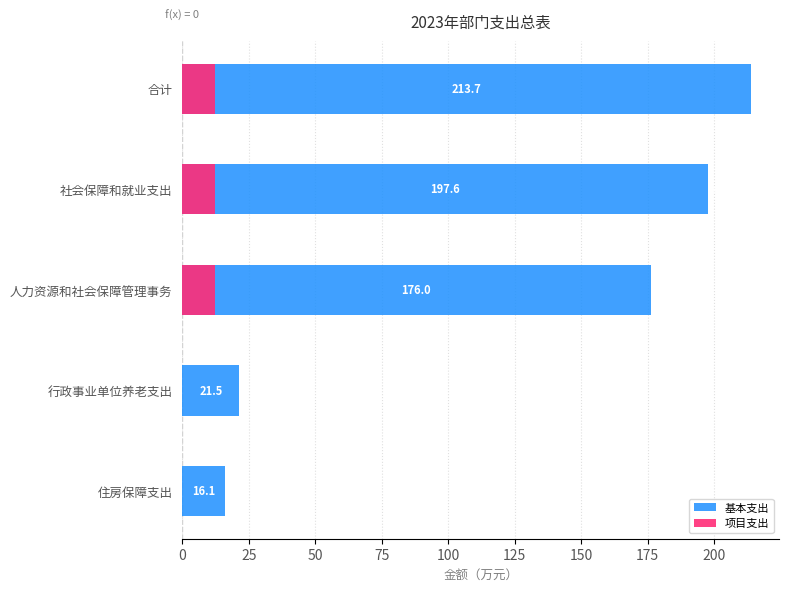

Is the value of 基本支出 at 社会保障和就业支出 greater than the value of 项目支出 at 住房保障支出?

Yes